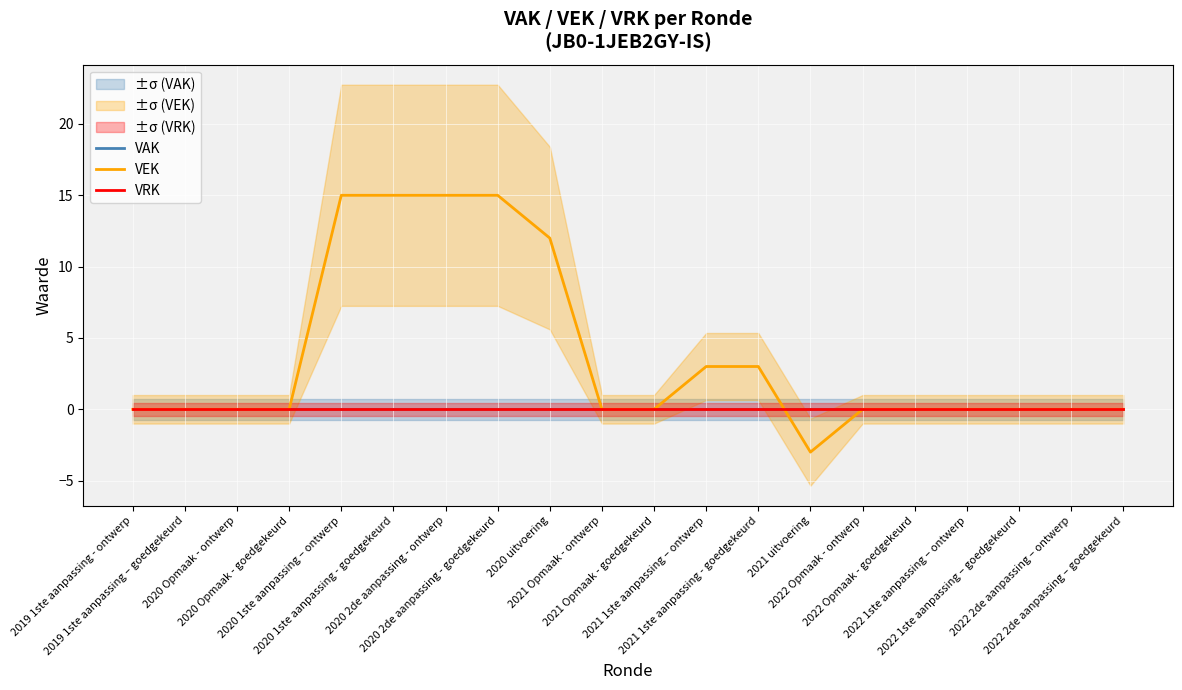

True or false: VAK has a value of 0 at 2020 Opmaak - goedgekeurd.

True